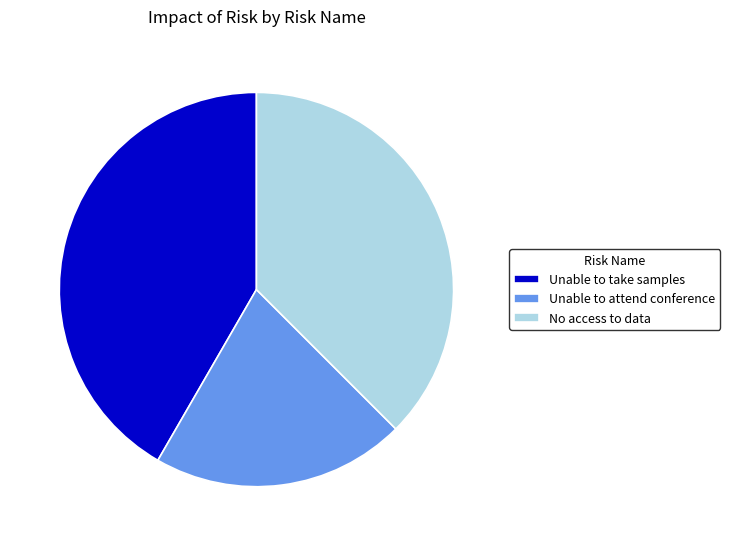

Which slice is the smallest?

Unable to attend conference